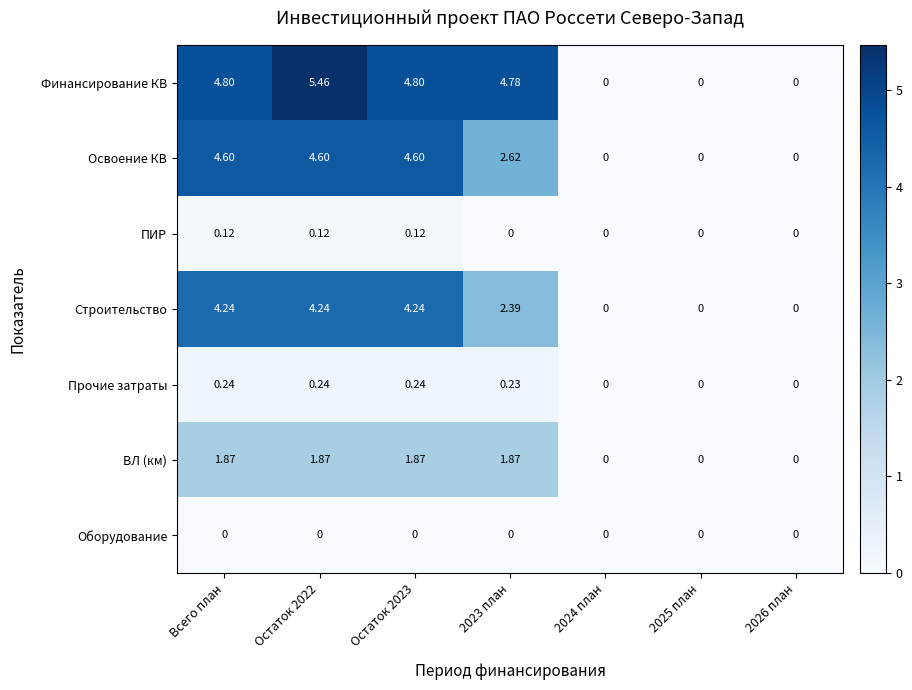

At which label does Освоение КВ first exceed 2?

Всего план